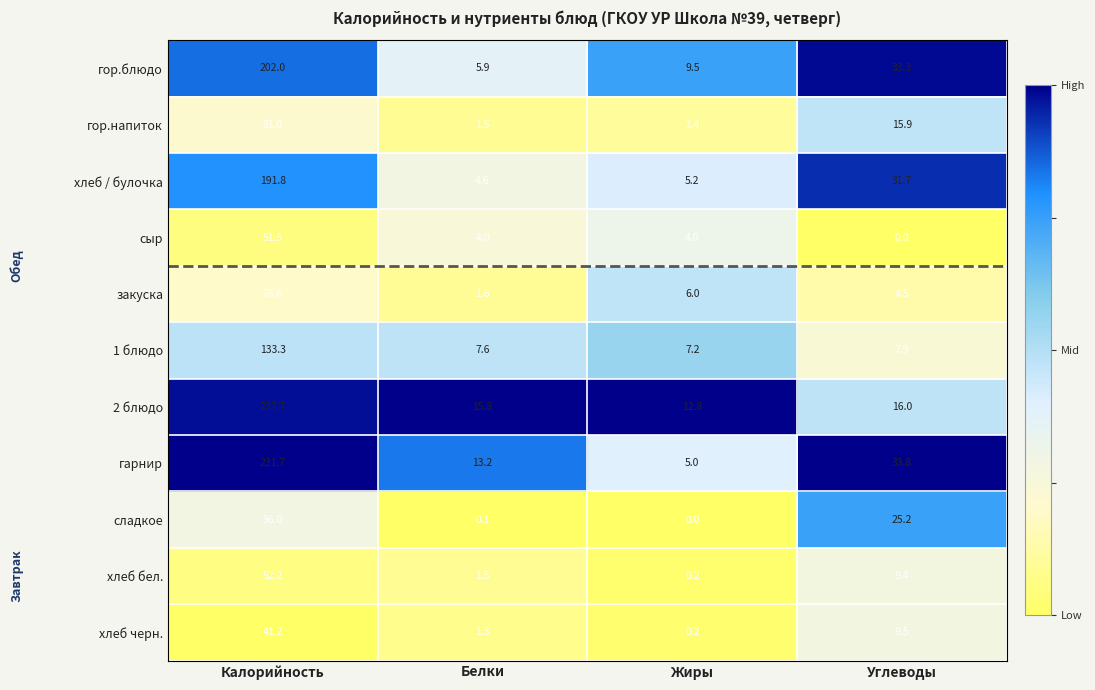

List the labels in order of хлеб черн. value, smallest first.

Жиры, Белки, Углеводы, Калорийность